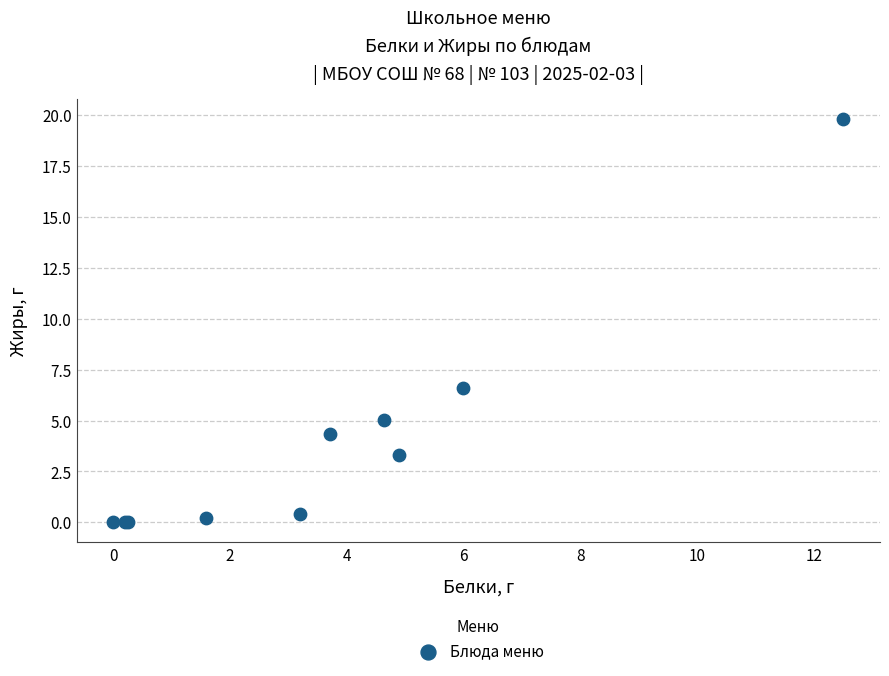

What Y value in the scatter plot is closest to 9?

6.6